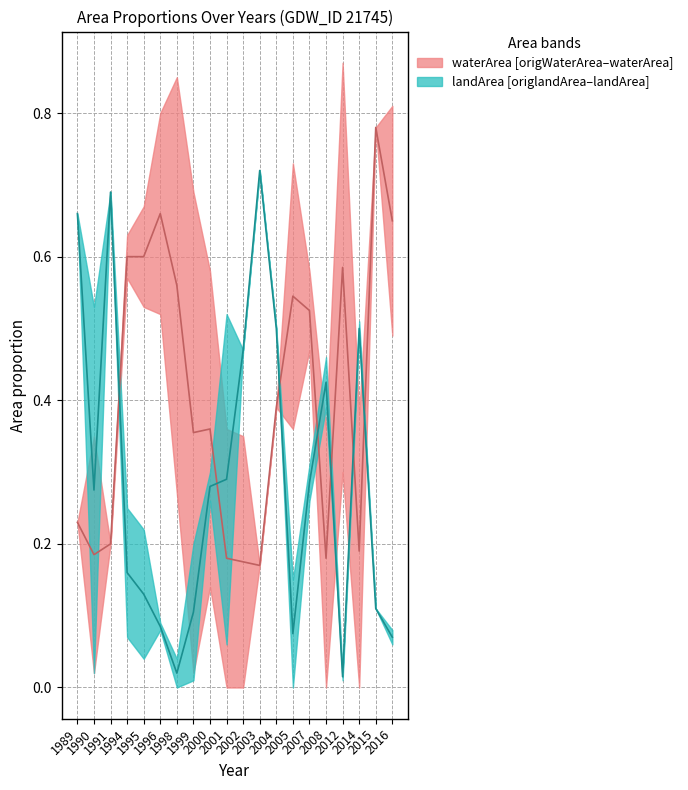

At which label is origWaterArea closest to 0?

2001